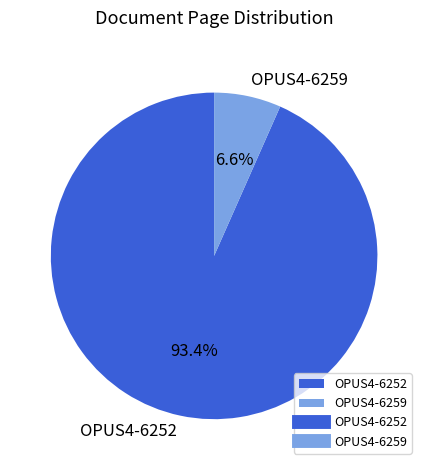

Does OPUS4-6259 account for over 50% of the chart?

No